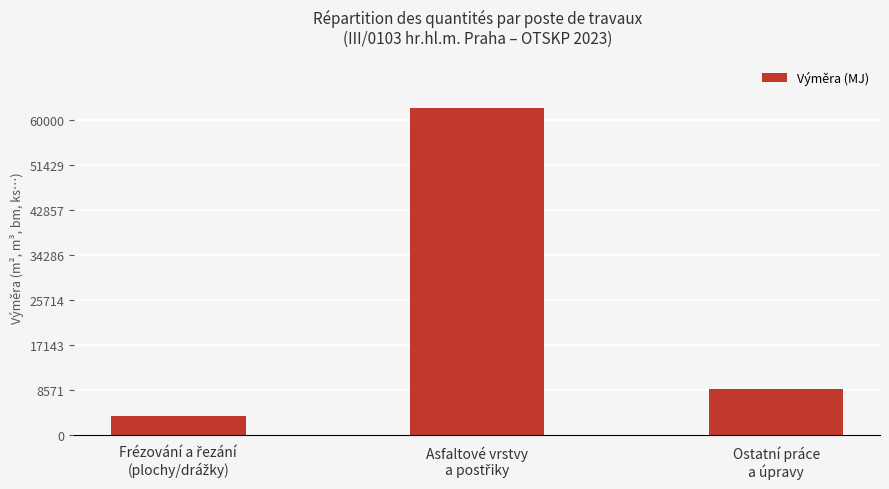

What is the maximum value shown in the chart?

62171.2